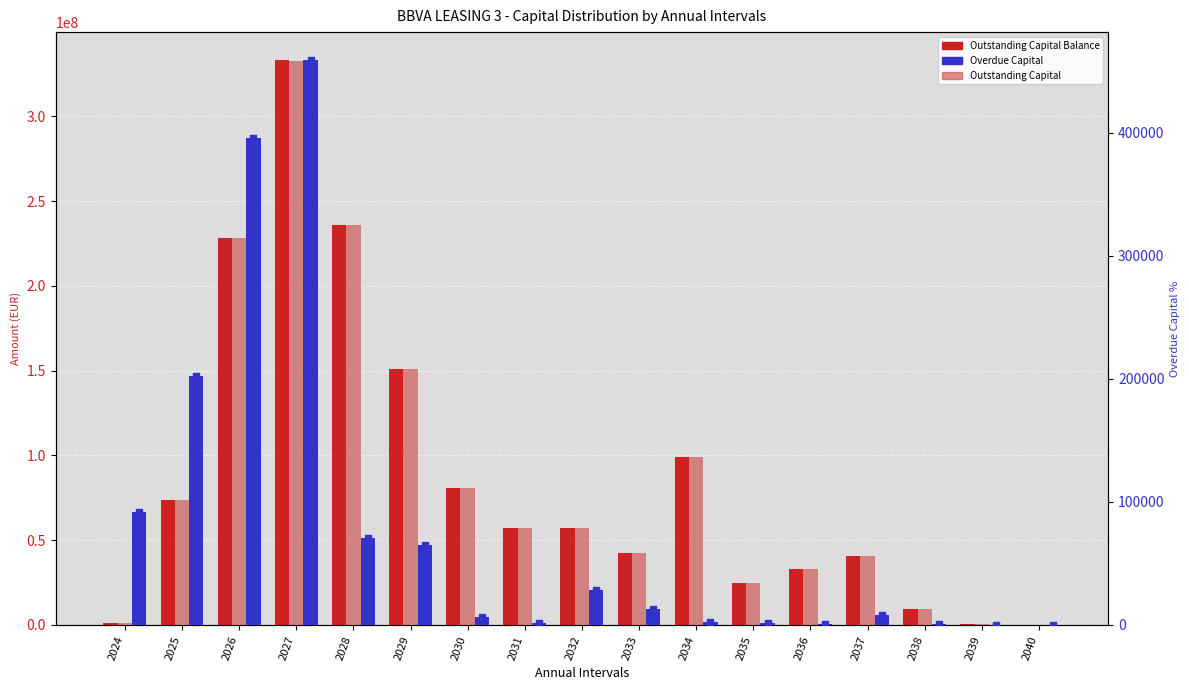

Which series reaches the minimum Y coordinate?

Overdue Capital (Amount)